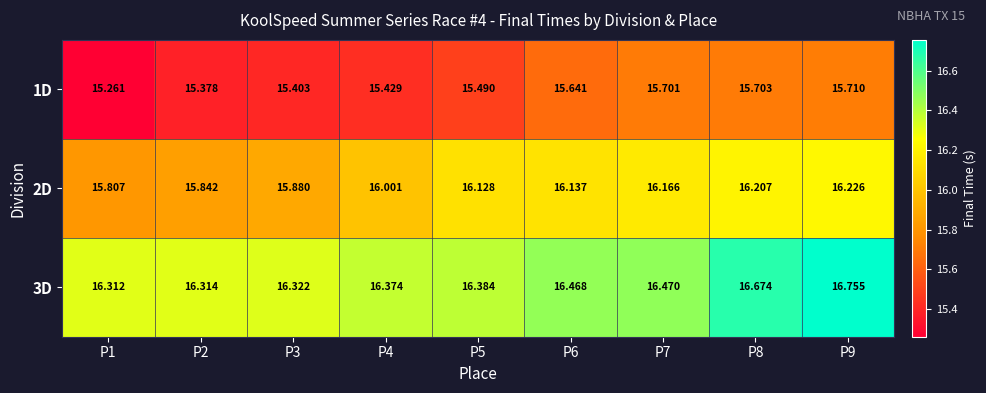

Is the value of 1D at P9 greater than the value of 2D at P3?

No